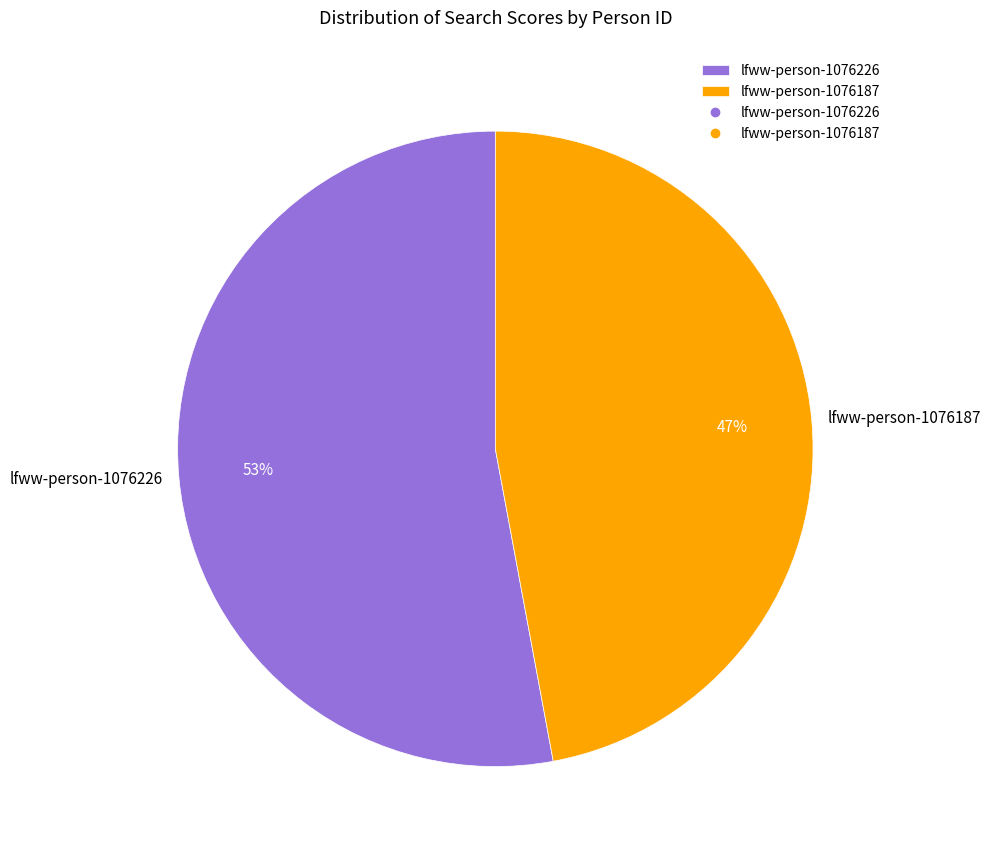

Which slice is the smallest?

lfww-person-1076187